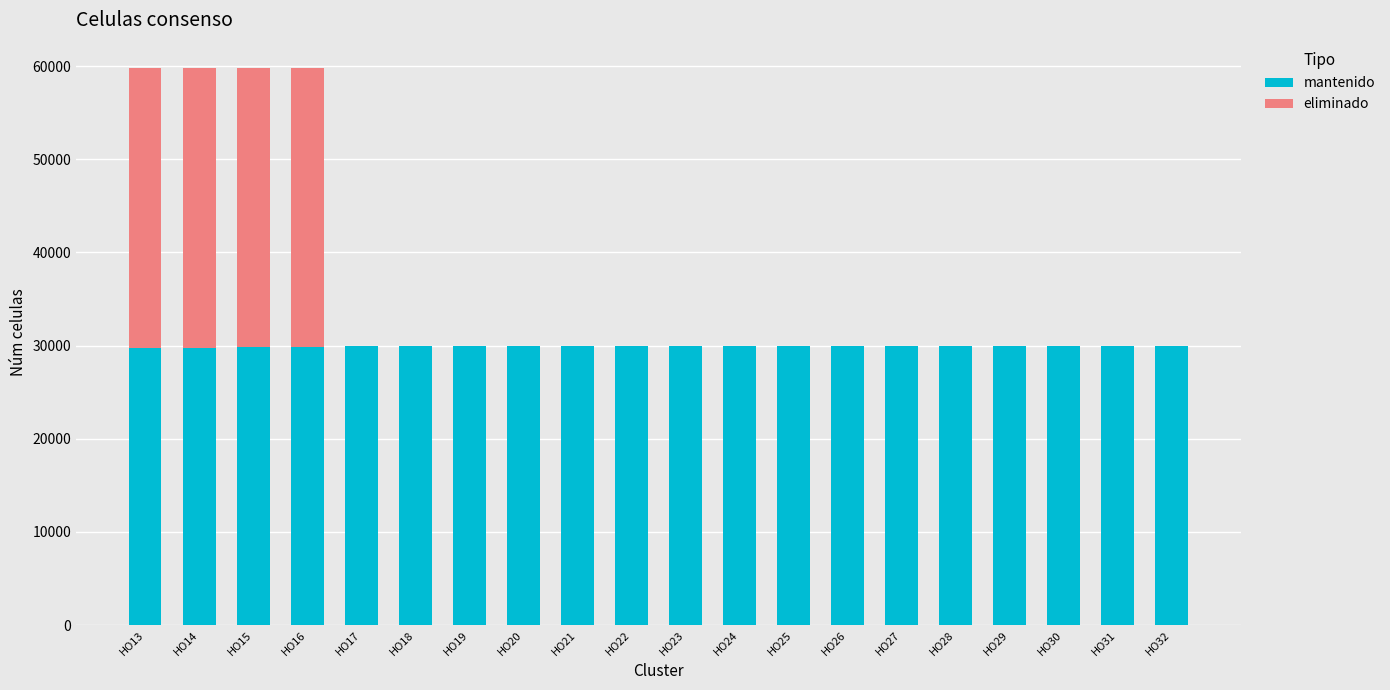

What is the maximum value for mantenido?

29995